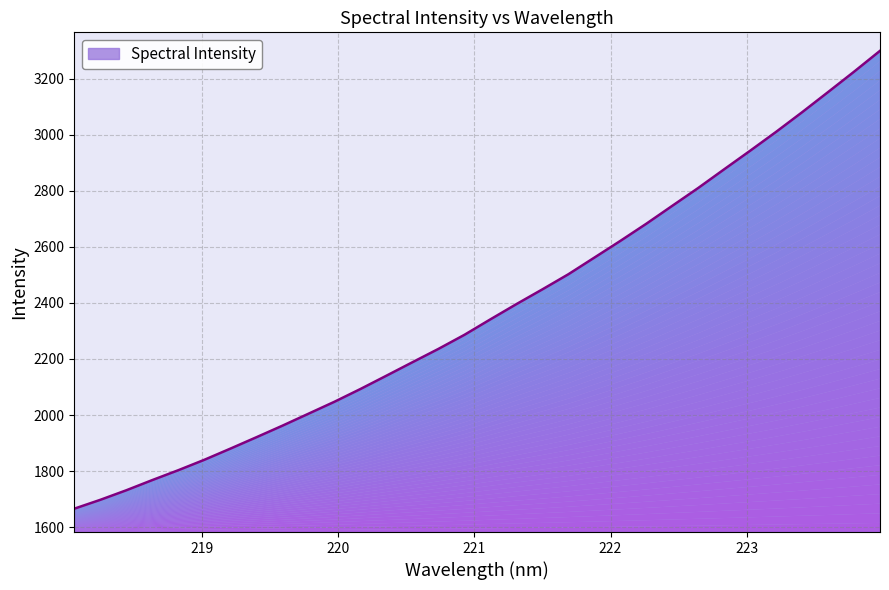

List the labels in order of value, largest first.

223.9802, 223.7895, 223.5987, 223.408, 223.2172, 223.0264, 222.8355, 222.6447, 222.4538, 222.263, 222.0721, 221.8812, 221.6902, 221.4993, 221.3083, 221.1174, 220.9264, 220.7354, 220.5444, 220.3533, 220.1623, 219.9712, 219.7801, 219.589, 219.3979, 219.2067, 219.0156, 218.8244, 218.6332, 218.442, 218.2508, 218.0596